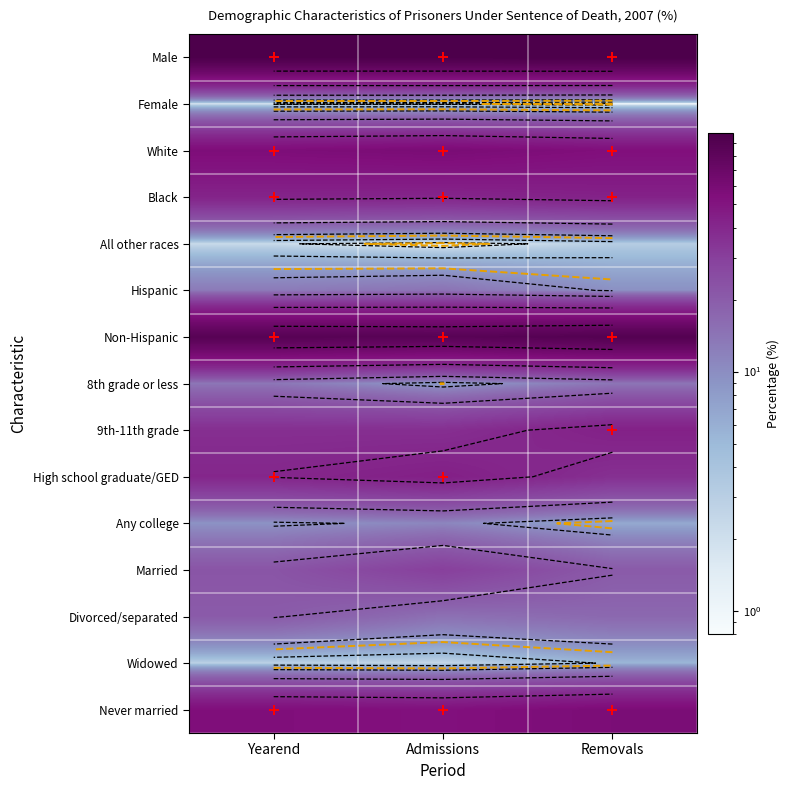

The value of Female at Yearend is 1.7. True or false?

True